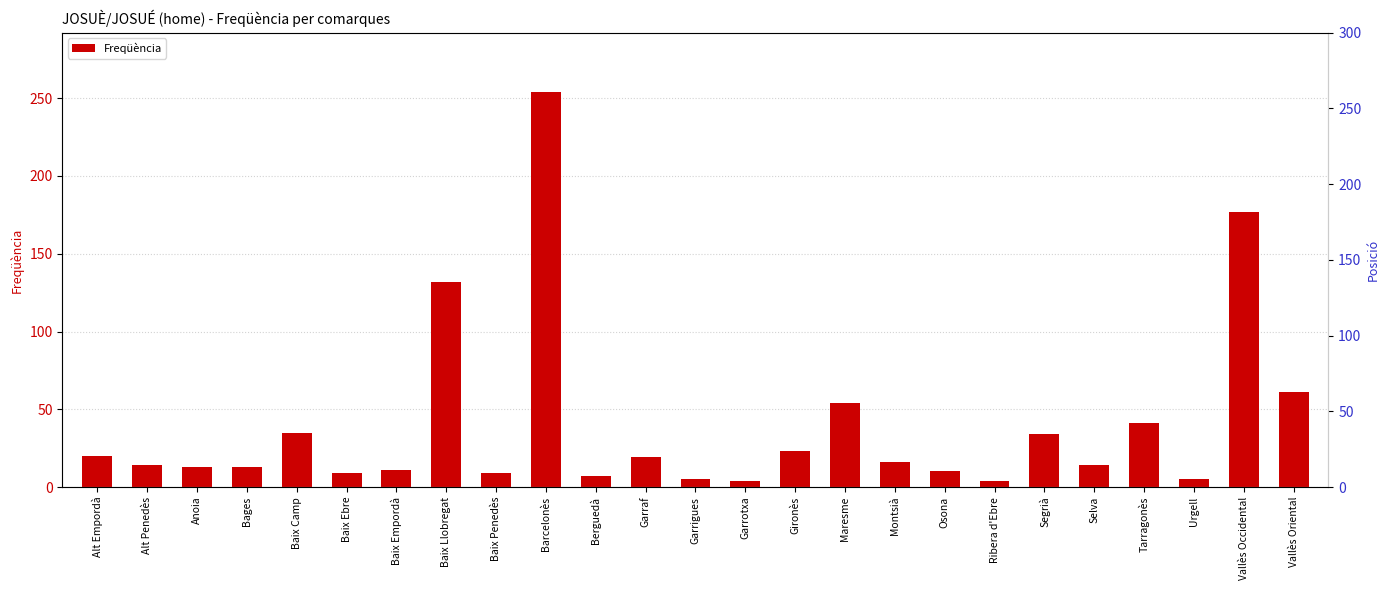

Read the value at Baix Ebre.

9